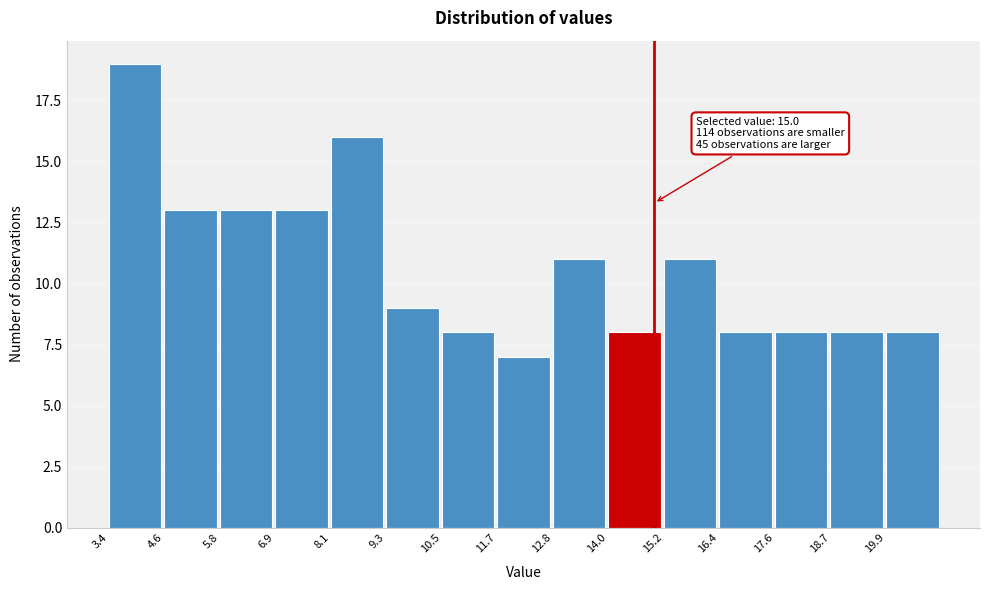

Which range on the x-axis has the tallest bar?

3.40 to 4.58